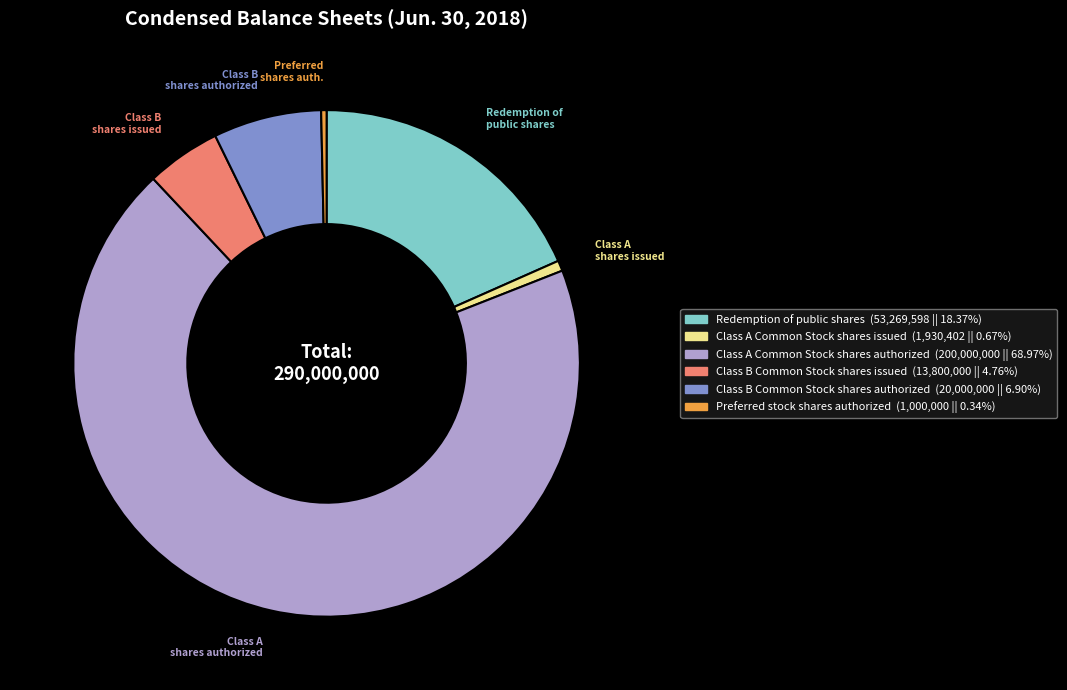

Which has a higher value, Class B Common Stock shares issued or Class A Common Stock shares authorized?

Class A Common Stock shares authorized